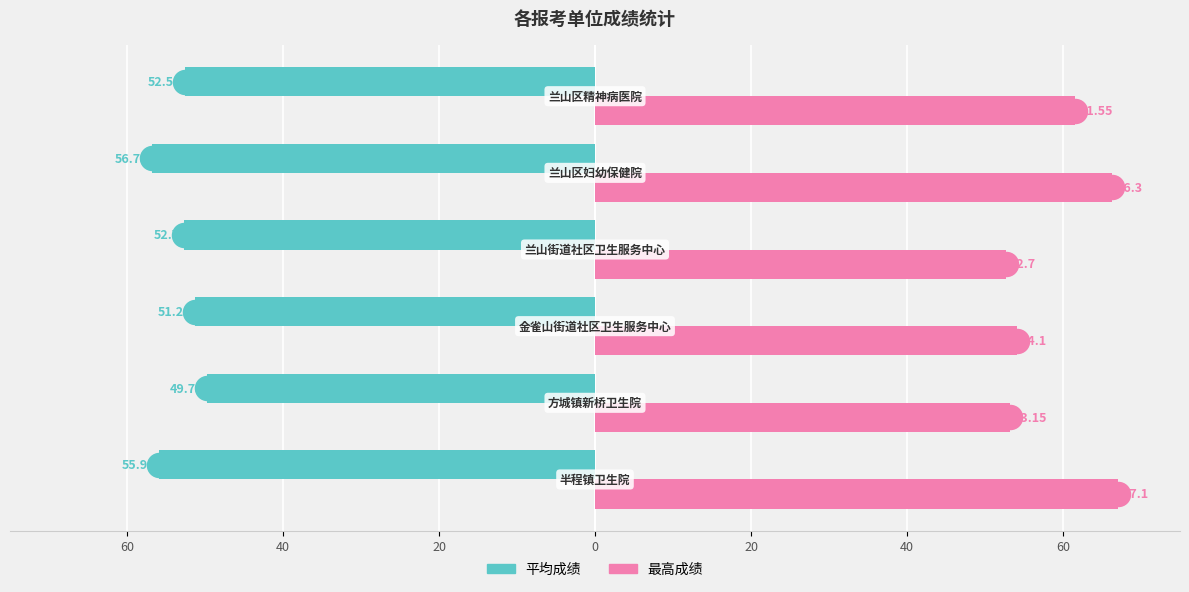

Which series has the largest total across all categories?

最高成绩